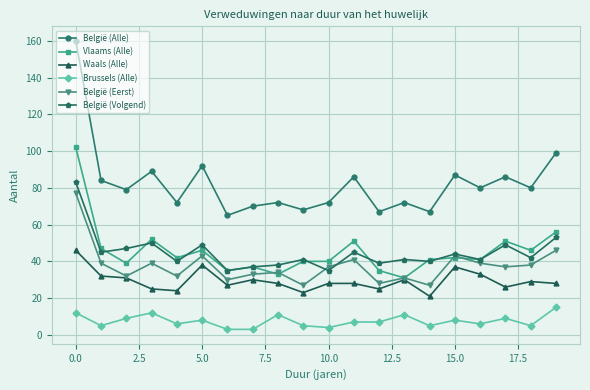

Reading left to right, what are all the values shown in this chart?

België (Alle): 160	84	79	89	72	92	65	70	72	68	72	86	67	72	67	87	80	86	80	99
Vlaams (Alle): 102	47	39	52	42	46	35	37	33	40	40	51	35	31	41	42	41	51	46	56
Waals (Alle): 46	32	31	25	24	38	27	30	28	23	28	28	25	30	21	37	33	26	29	28
Brussels (Alle): 12	5	9	12	6	8	3	3	11	5	4	7	7	11	5	8	6	9	5	15
België (Eerst): 77	39	32	39	32	43	30	33	34	27	37	41	28	31	27	43	39	37	38	46
België (Volgend): 83	45	47	50	40	49	35	37	38	41	35	45	39	41	40	44	41	49	42	53